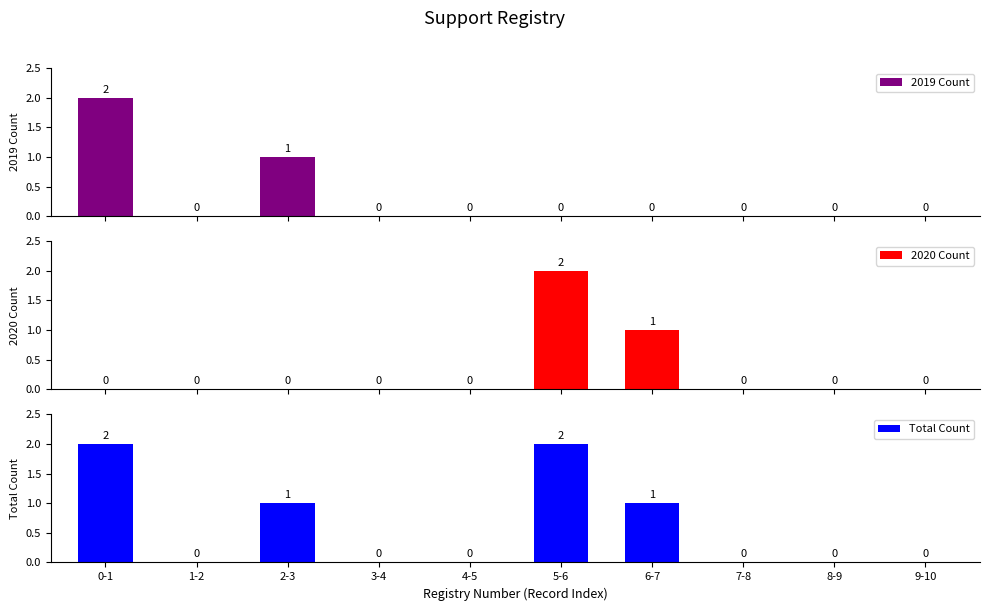

How many bars are there in each group?

3